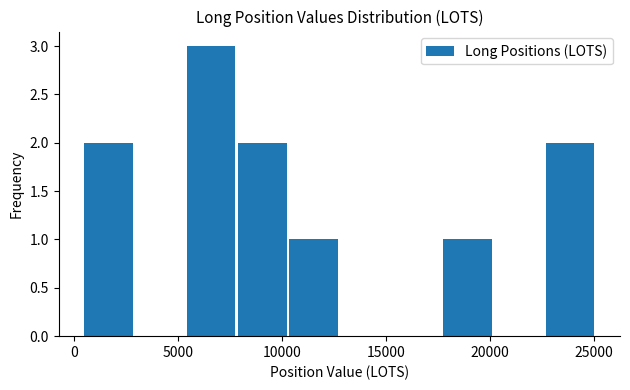

Reading left to right, list every bar in this chart as the range it spans on the x-axis followed by its height. Neither the bar edges nor the heights are printed on the chart, so give them approximately, as read against the axes.

500 to 3000: 2
3000 to 5500: 0
5500 to 8000: 3
8000 to 10500: 2
10500 to 13000: 1
13000 to 15500: 0
15500 to 17500: 0
17500 to 20000: 1
20000 to 22500: 0
22500 to 25000: 2